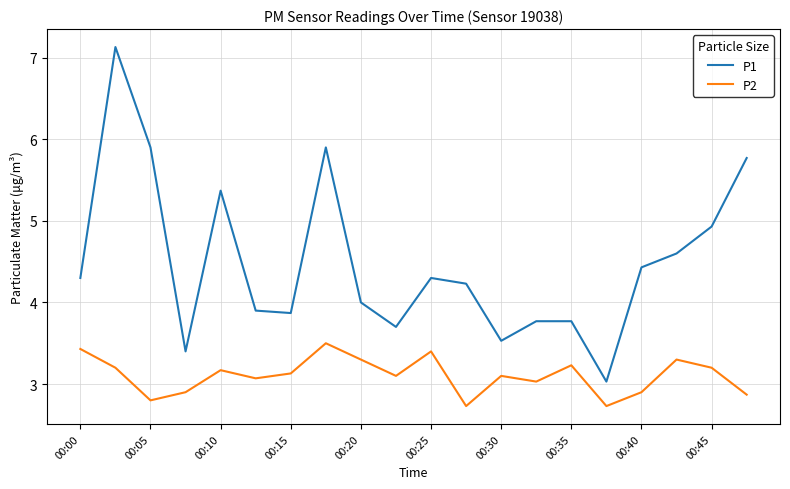

What is the minimum value for P1?

3.0